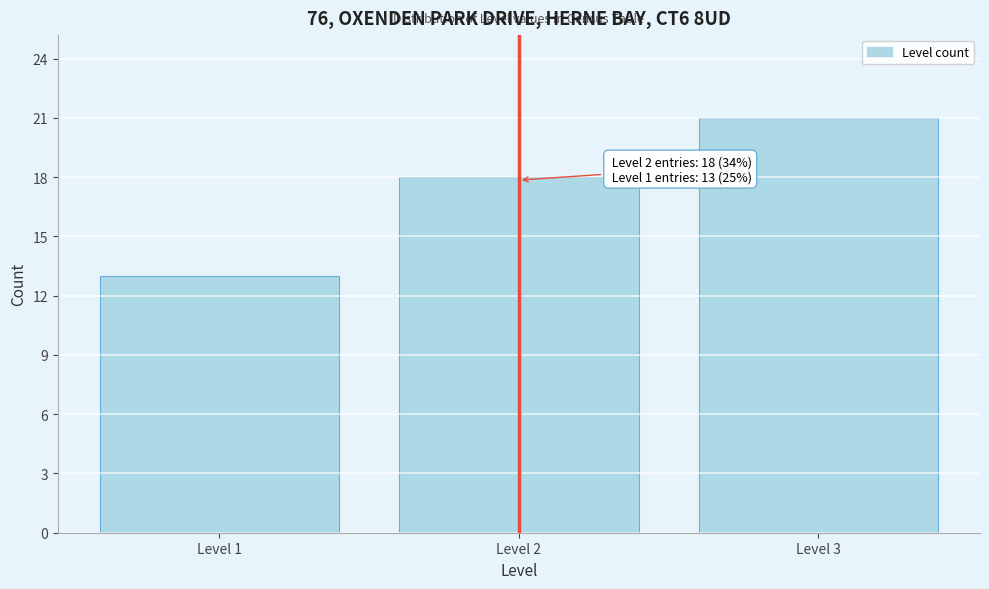

Reading left to right, transcribe all the data shown in this chart.

Level 1=13	Level 2=18	Level 3=21